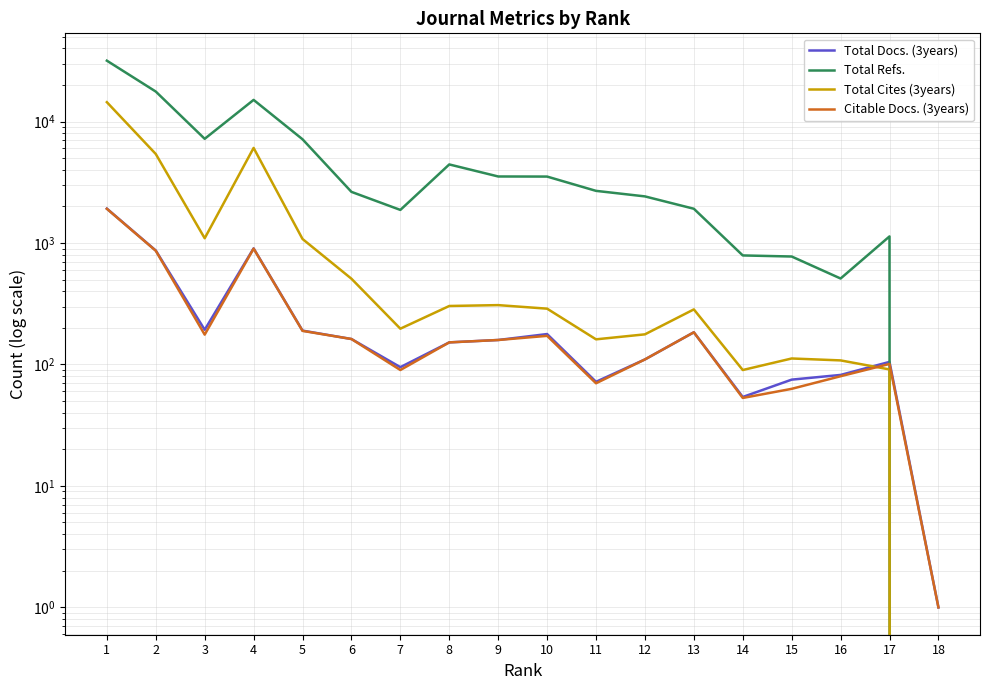

What is the maximum value shown in the chart?

31704